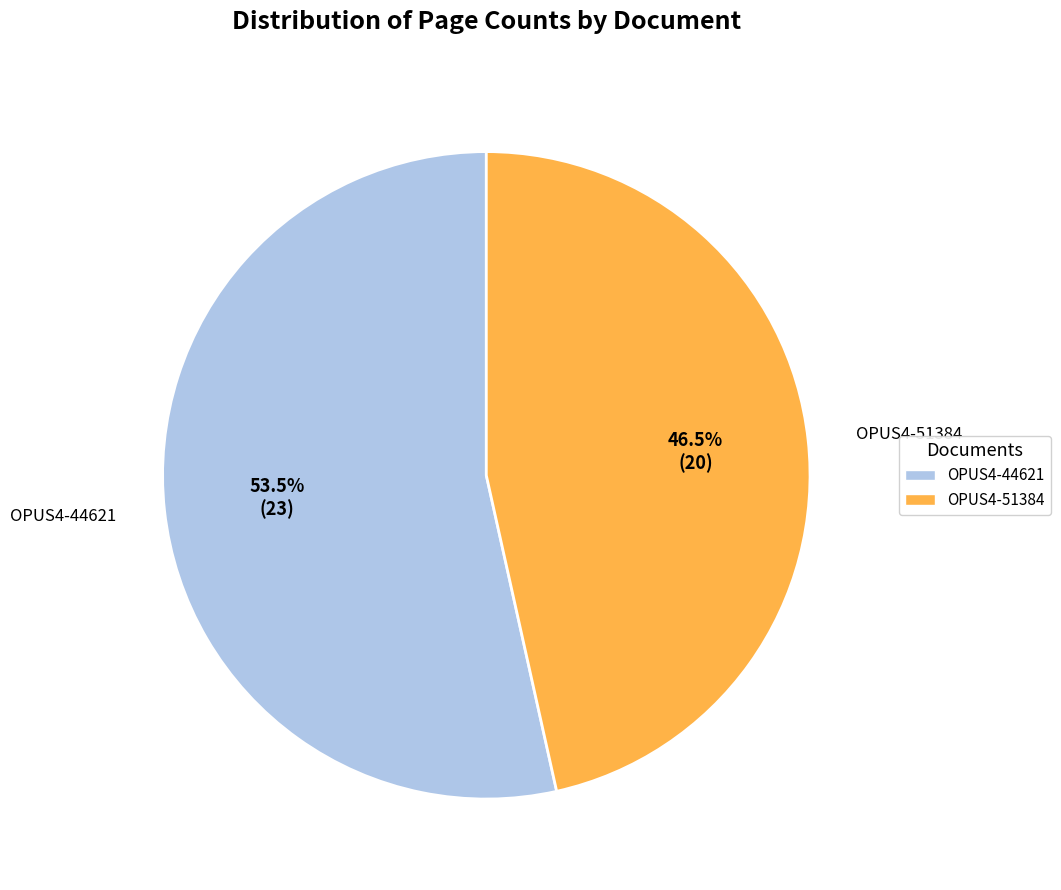

How many segments does this pie chart have?

2